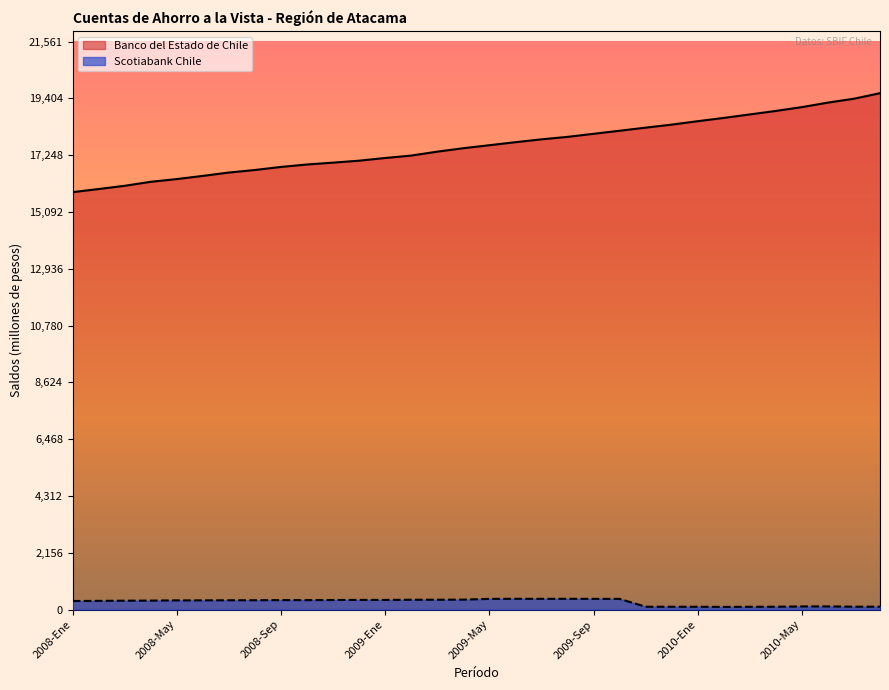

Reading left to right, what are all the values shown in this chart?

Banco del Estado de Chile: 15845	15963	16086	16238	16341	16462	16589	16686	16802	16895	16965	17039	17141	17233	17382	17512	17626	17741	17849	17943	18059	18175	18293	18408	18538	18662	18794	18927	19072	19243	19391	19601
Scotiabank Chile: 325	330	337	340	349	349	353	355	359	358	363	366	366	373	373	377	405	408	407	408	406	406	107	106	106	100	105	107	119	119	109	109